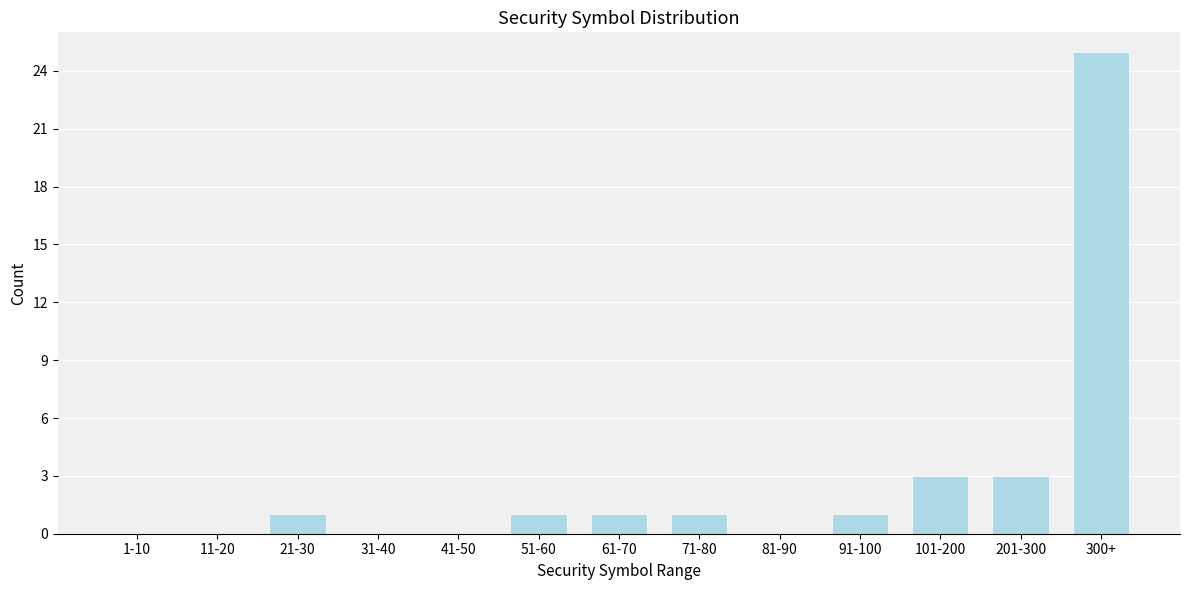

Reading left to right, list all the values displayed in this chart.

1-10=0	11-20=0	21-30=1	31-40=0	41-50=0	51-60=1	61-70=1	71-80=1	81-90=0	91-100=1	101-200=3	201-300=3	300+=25